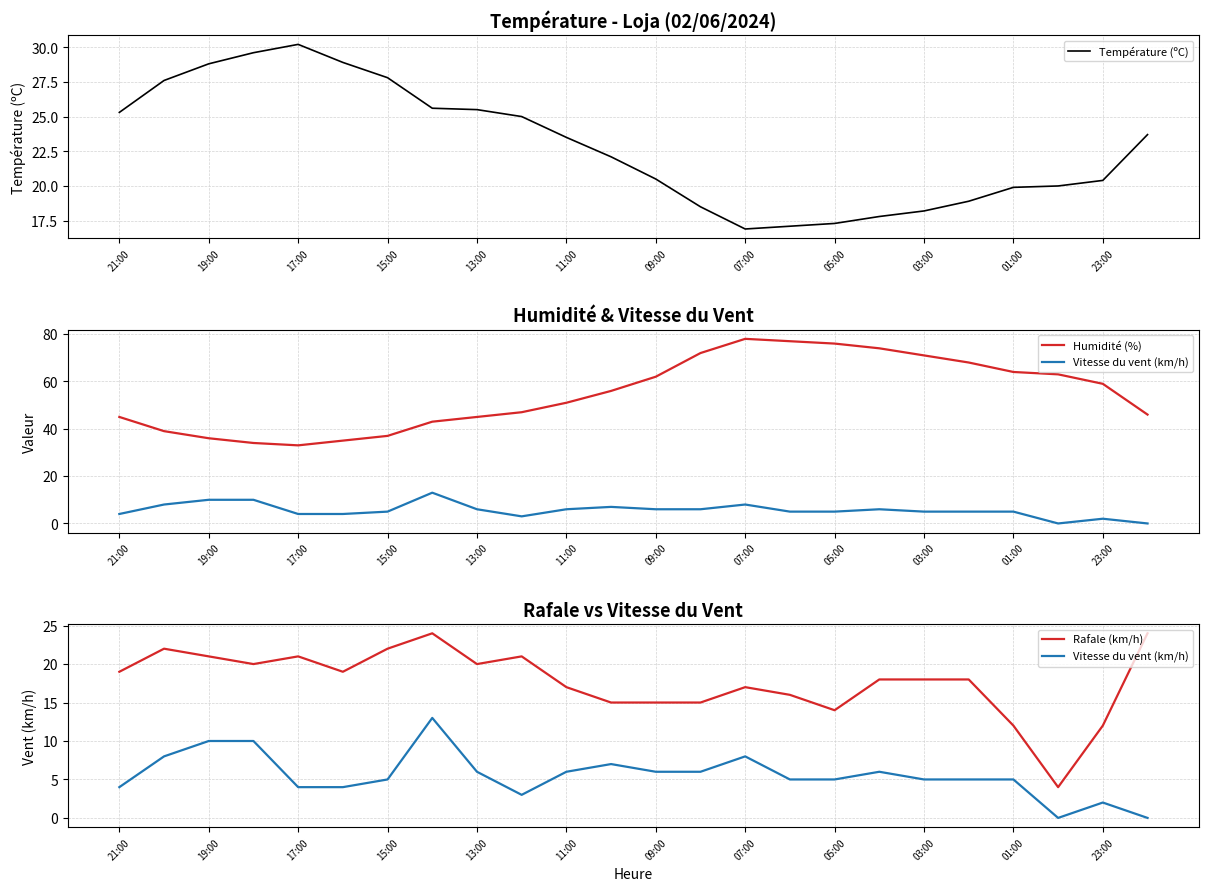

The Température (ºC) series shows 6.1 at 15:00. True or false?

False